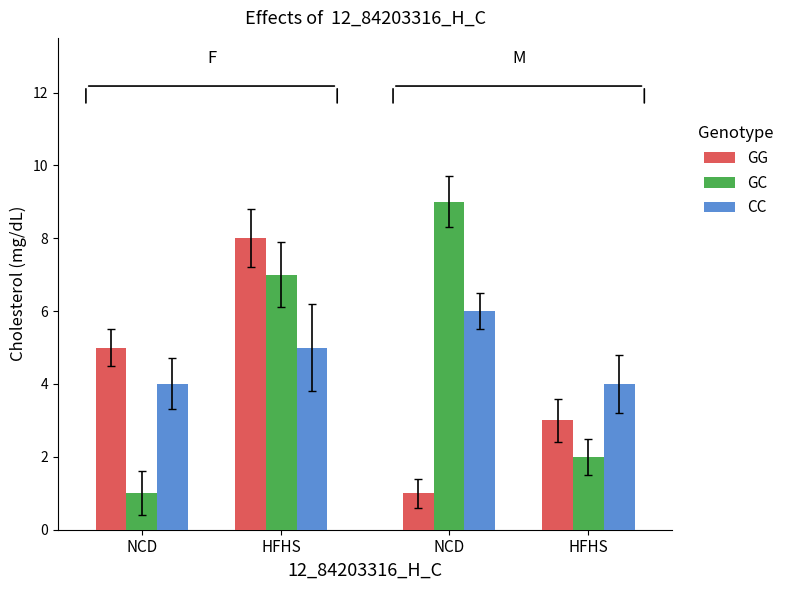

Which has a higher value, NCD or HFHS?

NCD